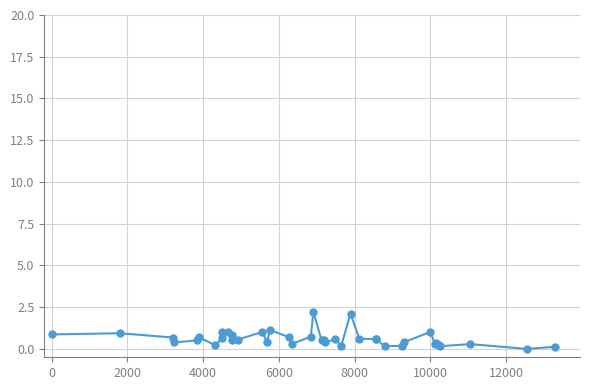

How many lines are shown in the chart?

1